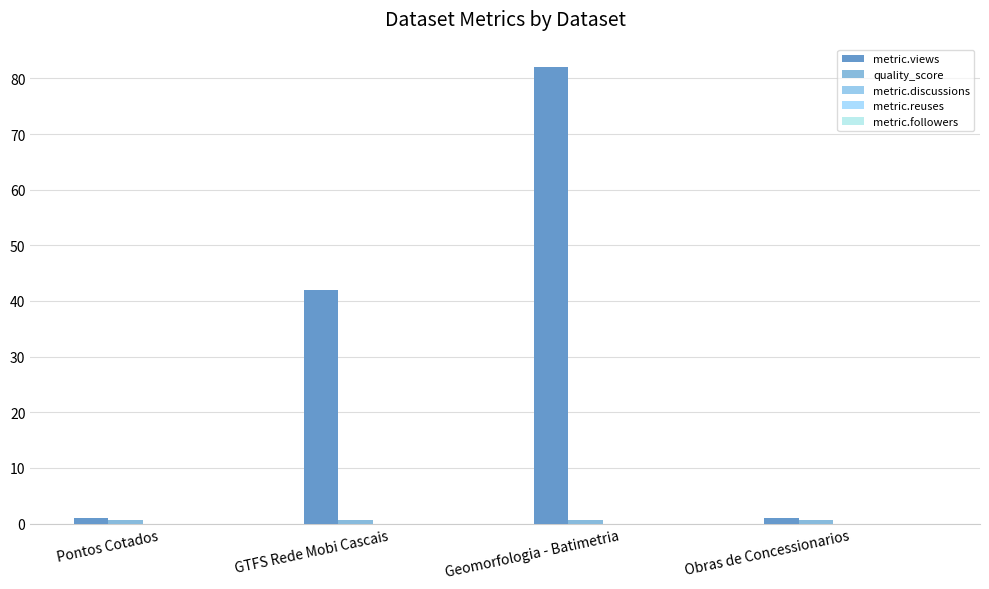

Rank the categories by quality_score value from highest to lowest.

Pontos Cotados, GTFS Rede Mobi Cascais, Geomorfologia - Batimetria, Obras de Concessionarios